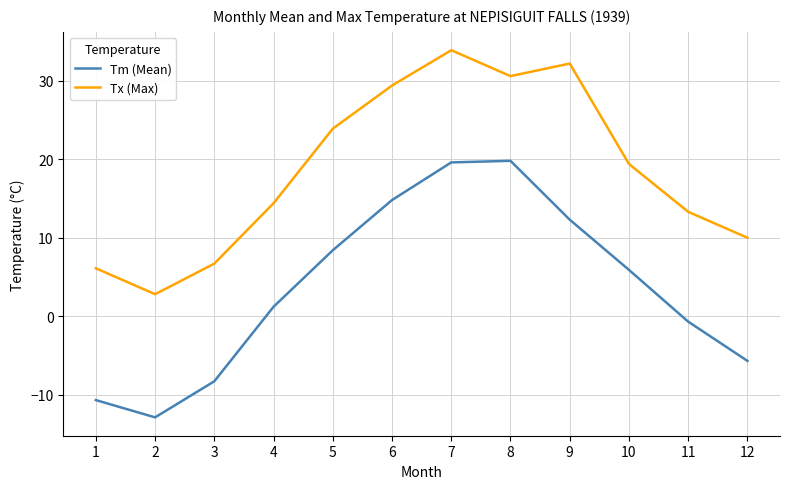

How many values in the Tx (Max) series are below 19?

6